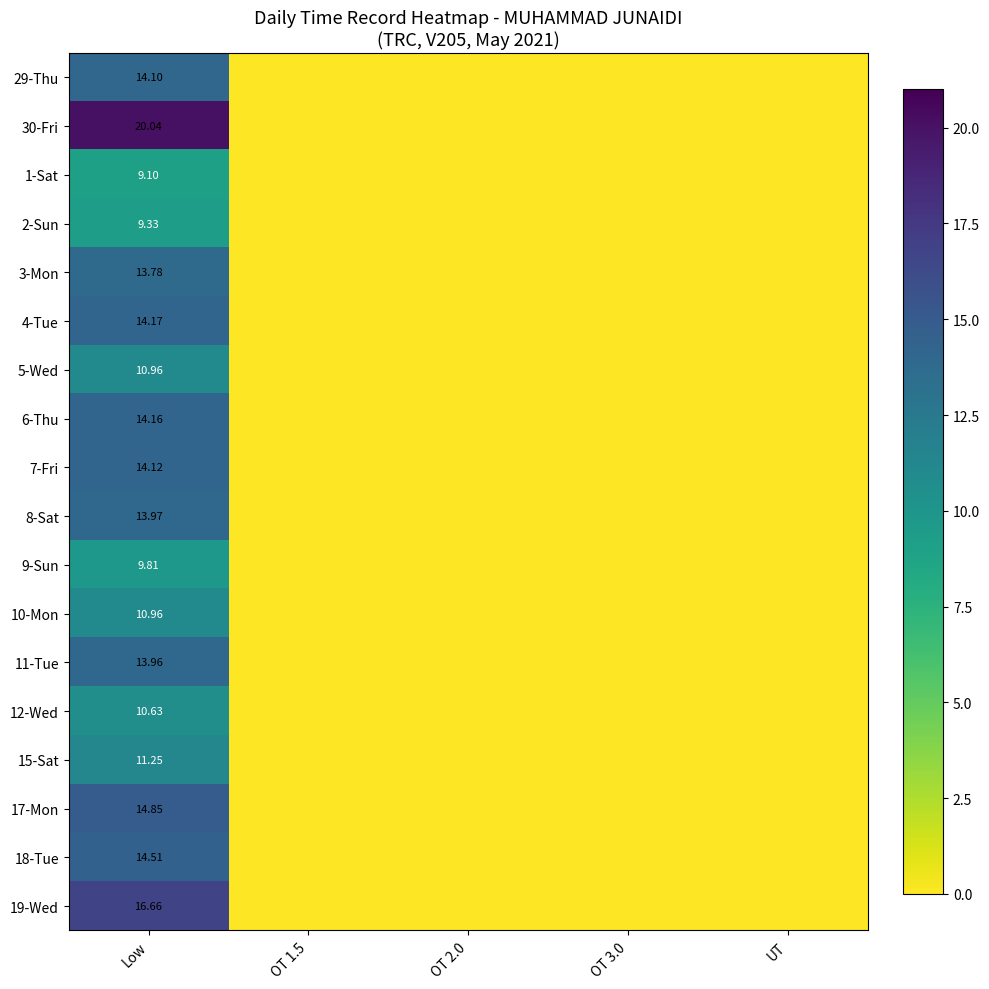

List the labels in order of 5-Wed value, largest first.

Low, OT 1.5, OT 2.0, OT 3.0, UT